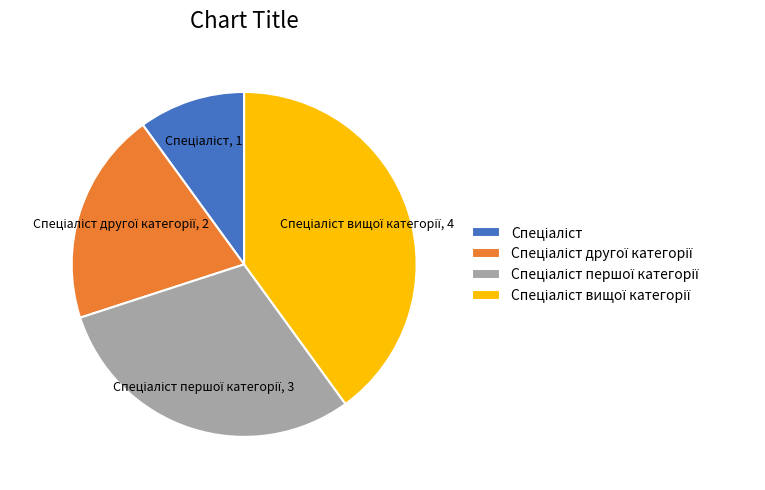

Is there a majority slice in this chart?

No